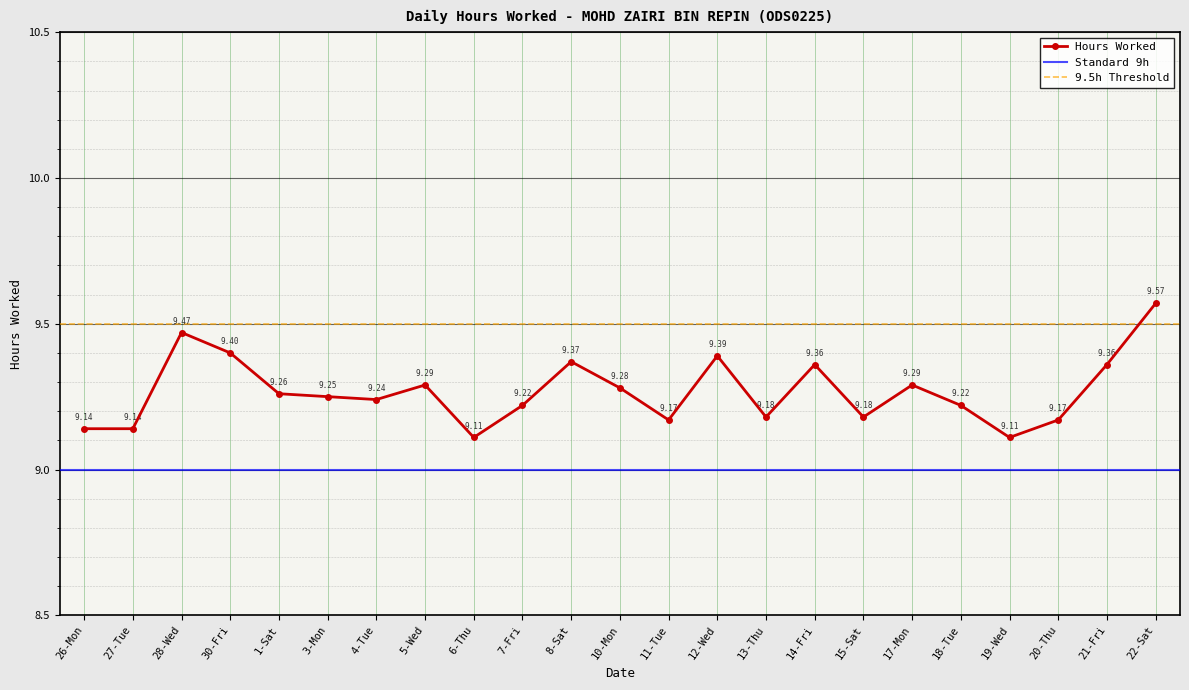

What is the minimum value shown in the chart?

9.1